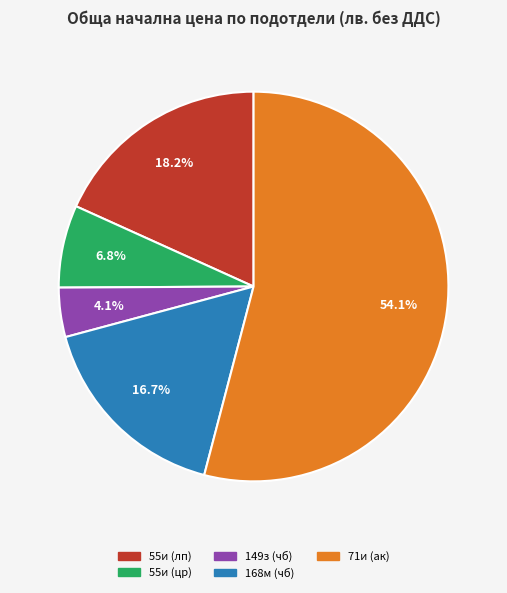

How much of the chart is everything except 55и (цр)?

93.2%